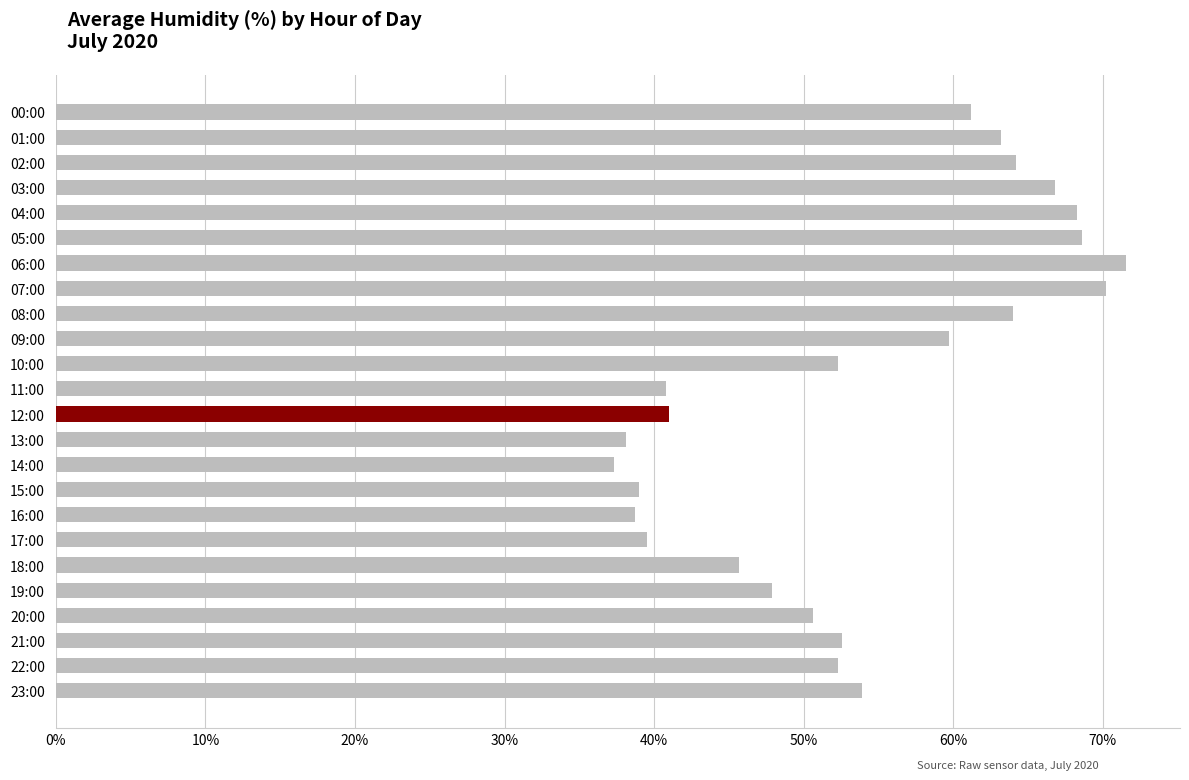

What is the difference between the values at 04:00 and 12:00?

27.3